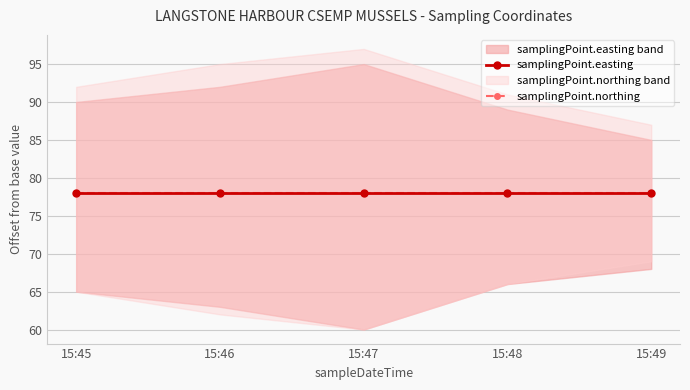

Does the chart display data point markers on the line(s)?

Yes